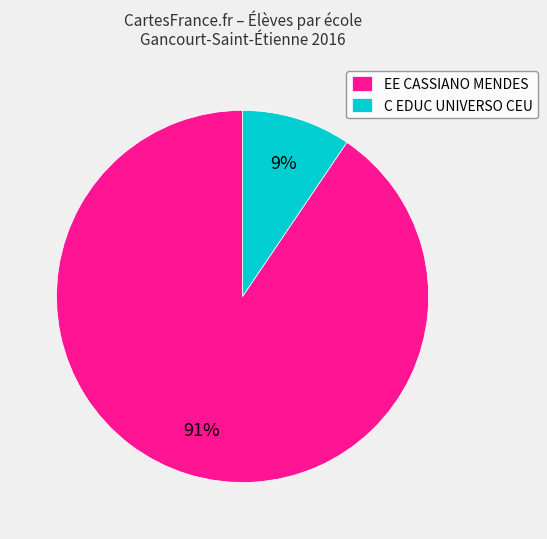

What is the smallest slice in the pie chart?

C EDUC UNIVERSO CEU